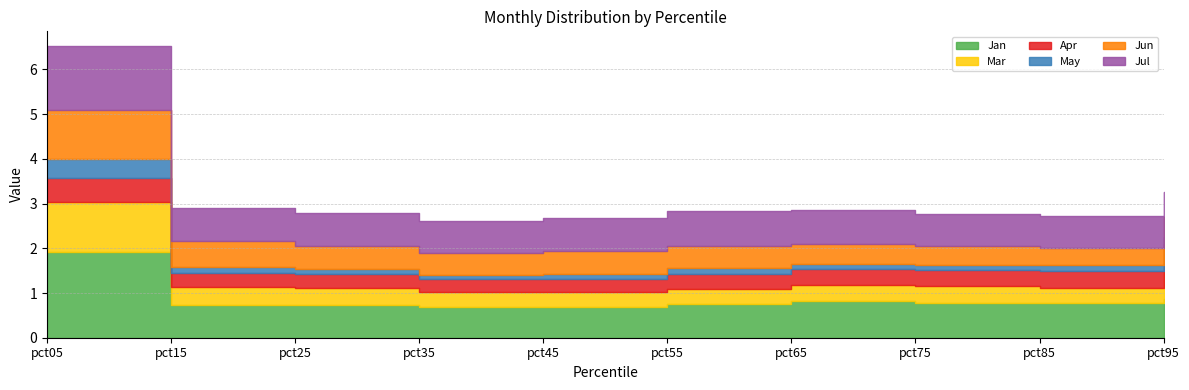

Between pct55 and pct65, which series saw the biggest shift?

Jun